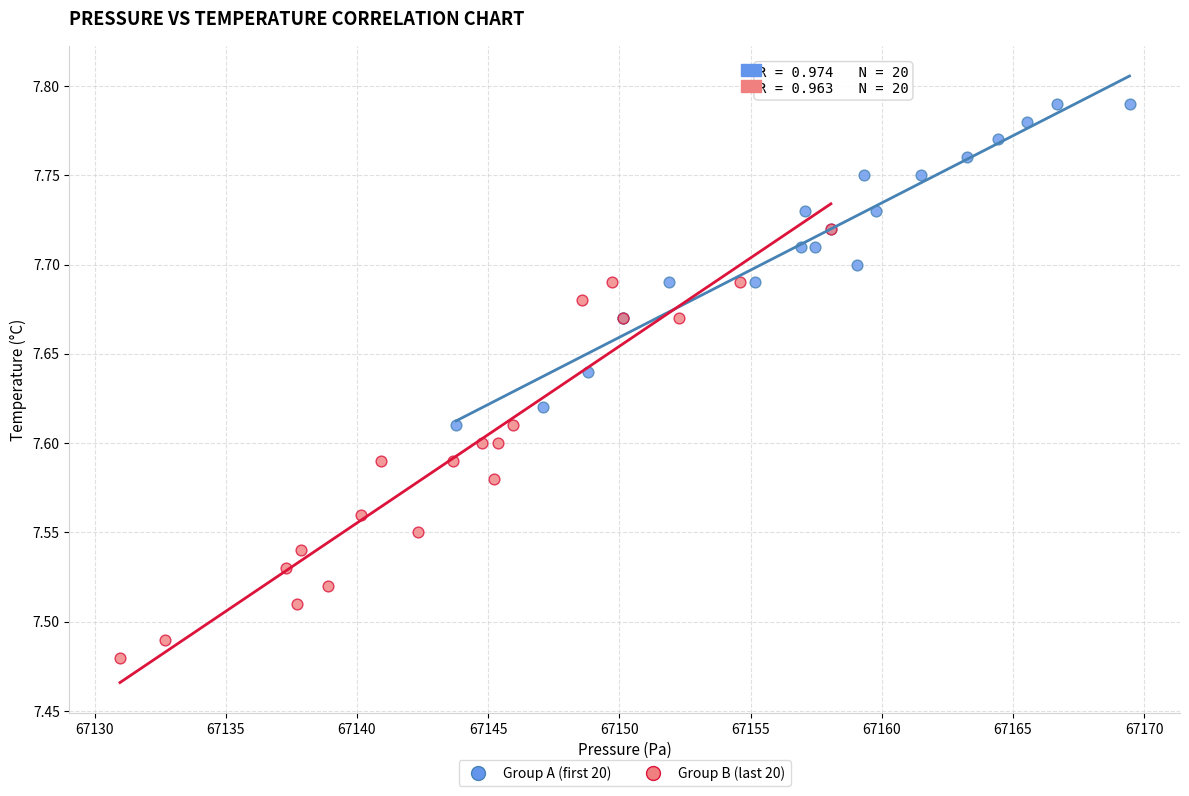

Which series reaches the maximum Y coordinate?

Group A (first 20)